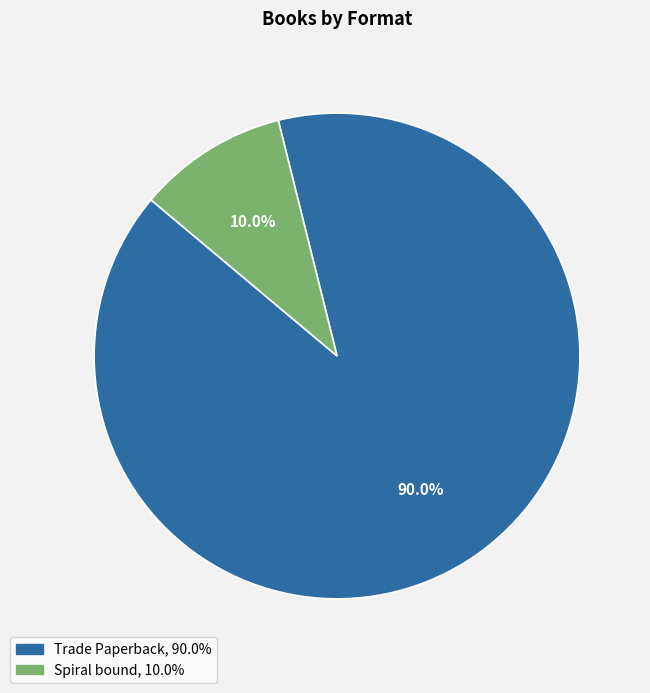

How many slices are in this pie chart?

2